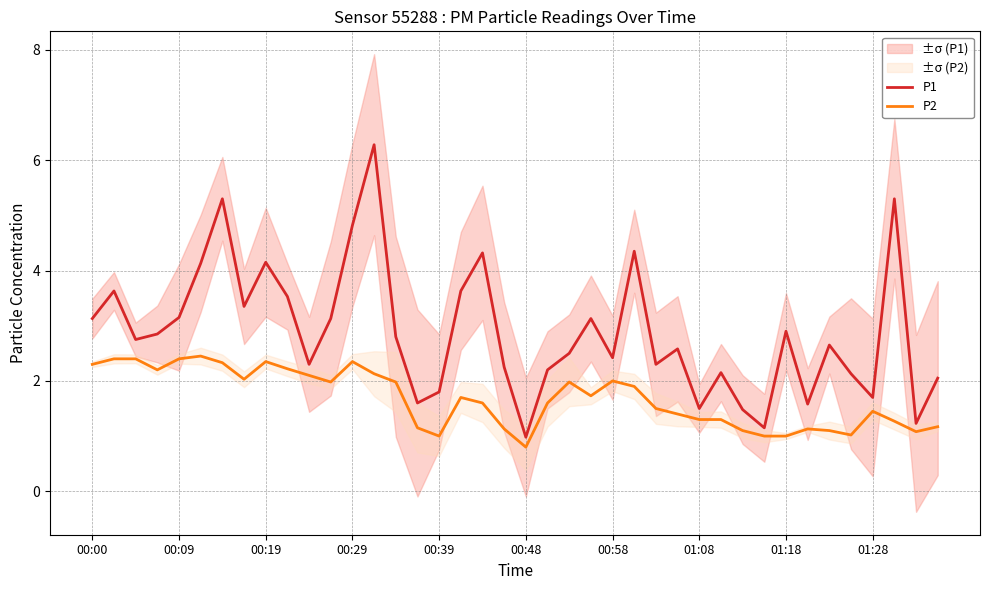

The value of P1 at 01:08 is 0.6. True or false?

False